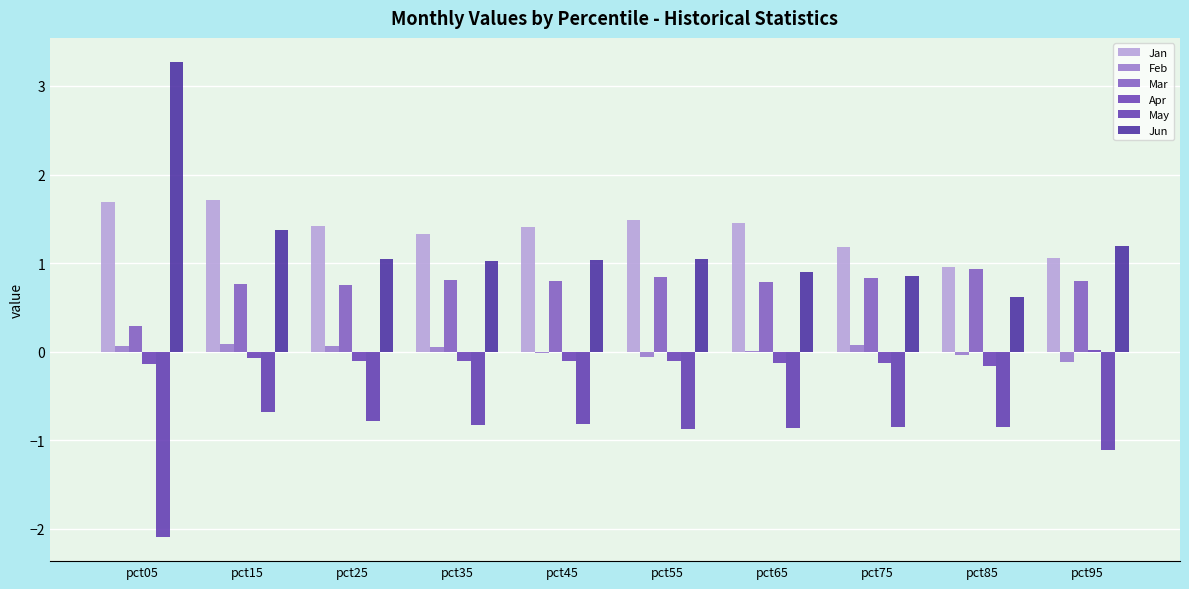

Rank the series by their maximum value, from lowest to highest.

May, Apr, Feb, Mar, Jan, Jun